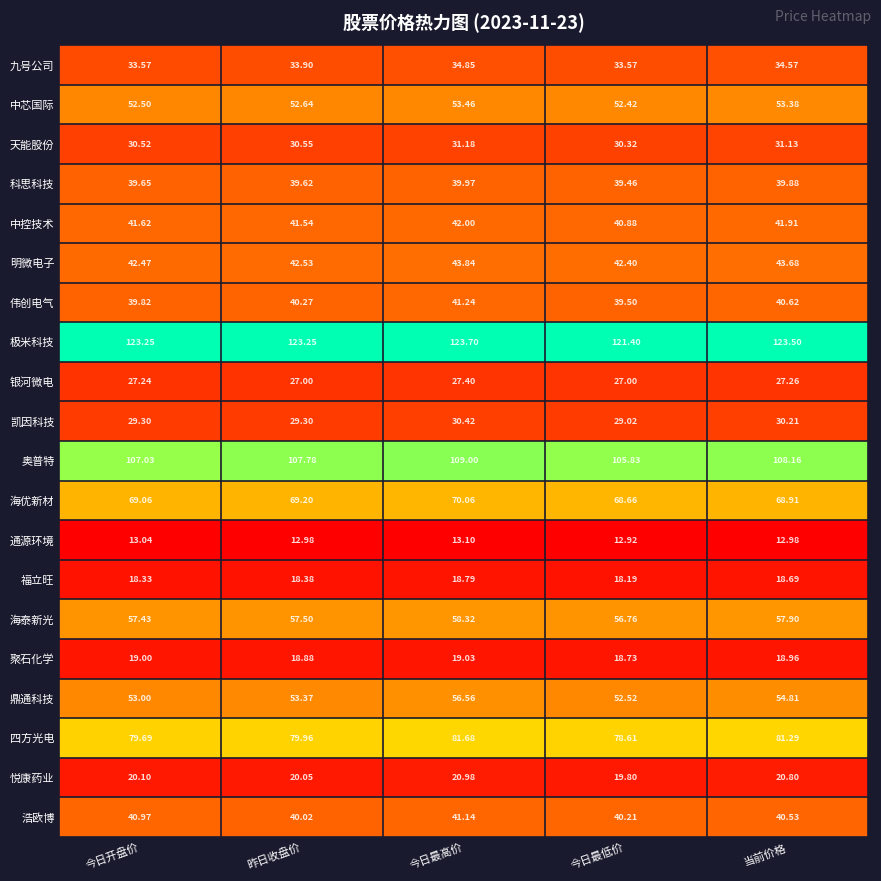

At which label does 悦康药业 first exceed 20?

今日开盘价